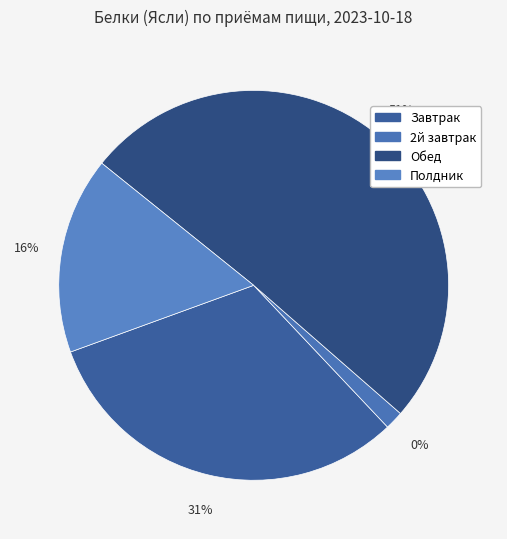

The 2й завтрак slice represents 2% of the pie. True or false?

True